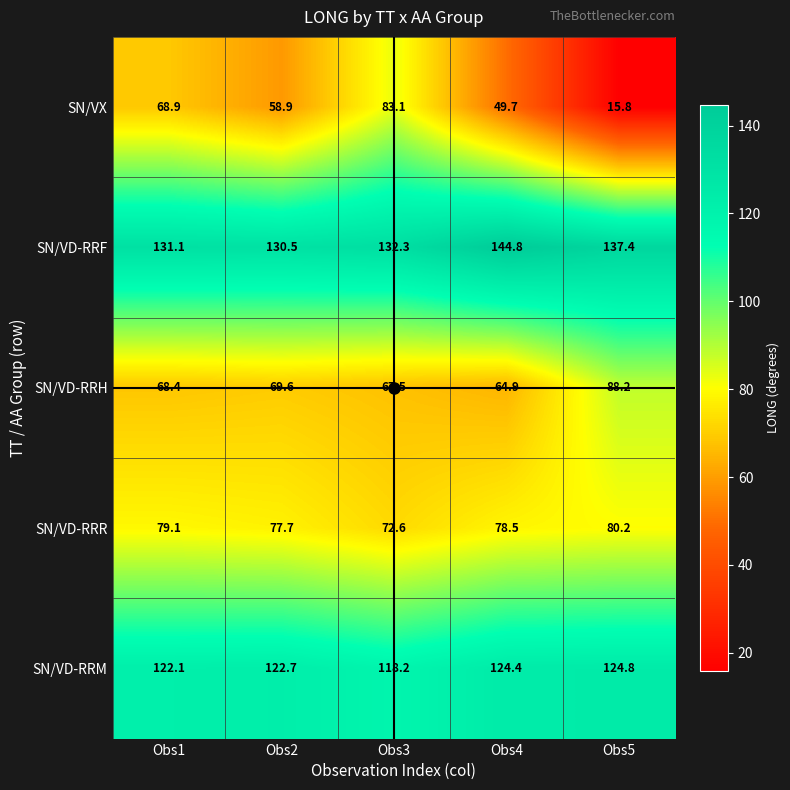

Read the SN/VD-RRF value at Obs3.

132.3